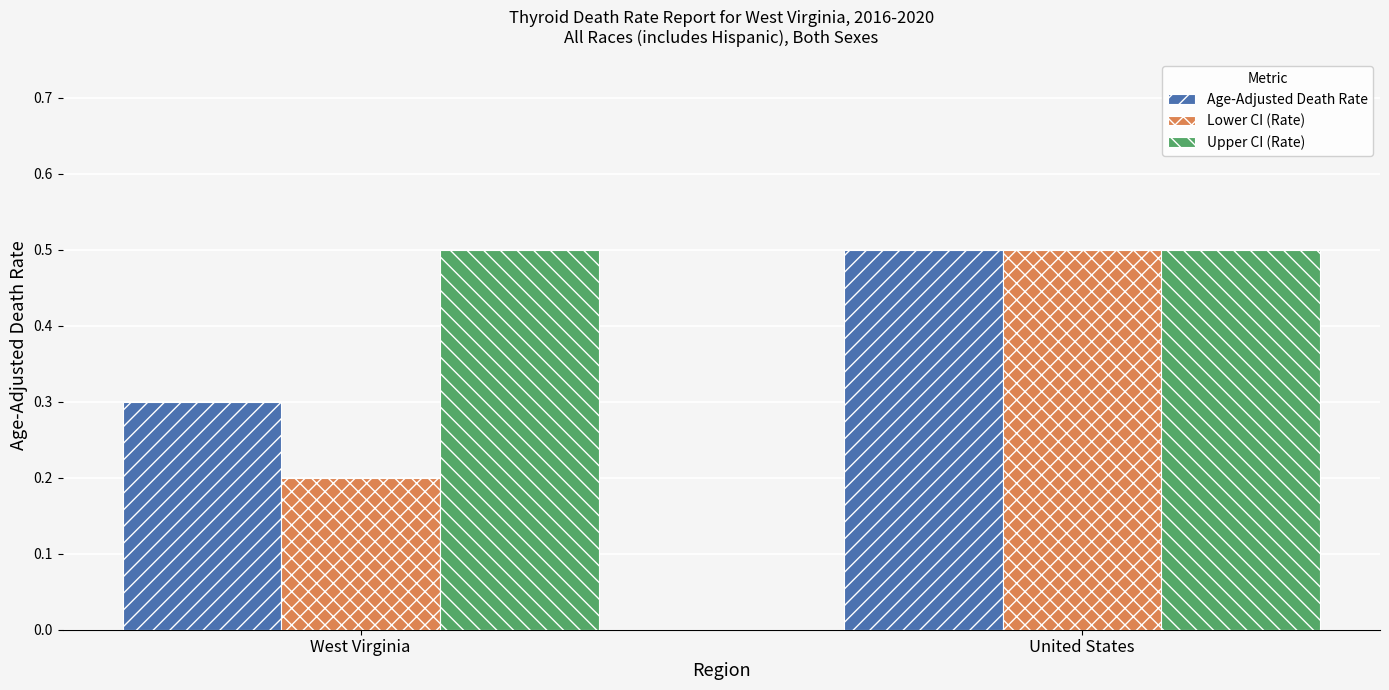

Between West Virginia and United States, which series saw the biggest shift?

Lower CI (Rate)